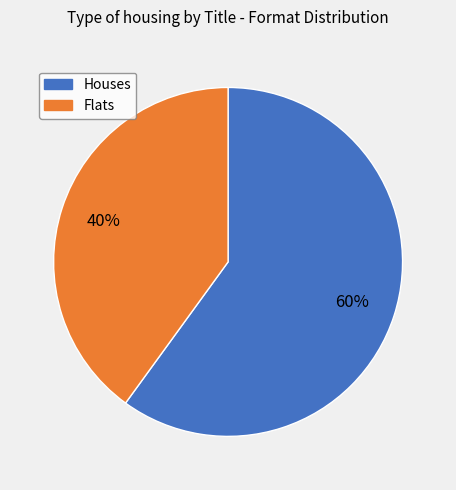

To the nearest percent, what is the average slice percentage?

50%